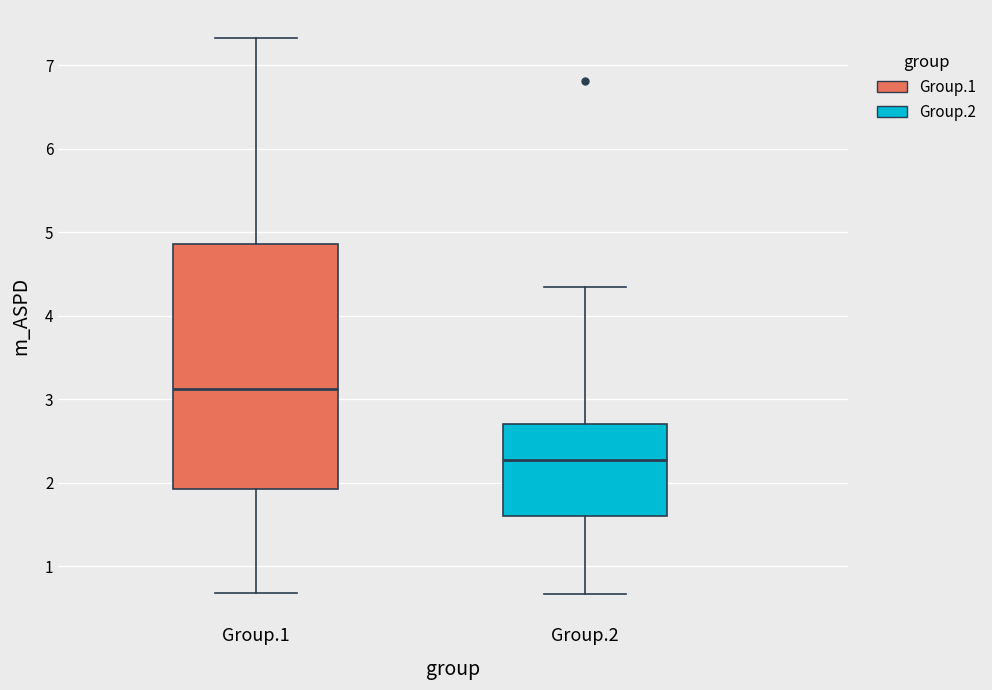

Reading left to right, transcribe this box plot: for each box, give where its median line is, the range the box spans, and where its two whiskers end, as read against the y-axis. The values are not printed on the chart, so give them approximately, as read against the axis.

Group.1: median 3.1, box 1.9 to 4.9, whiskers 0.7 to 7.3
Group.2: median 2.3, box 1.6 to 2.7, whiskers 0.7 to 4.3